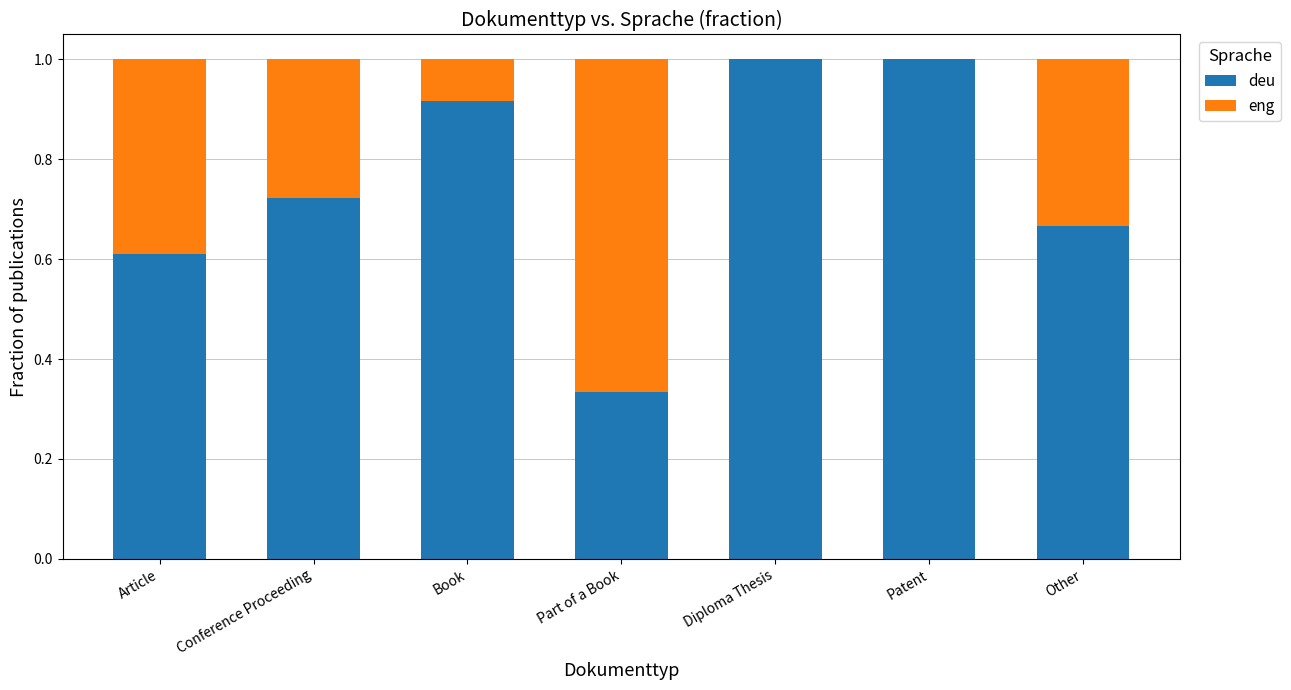

The value of deu at Book is 0.3. True or false?

False